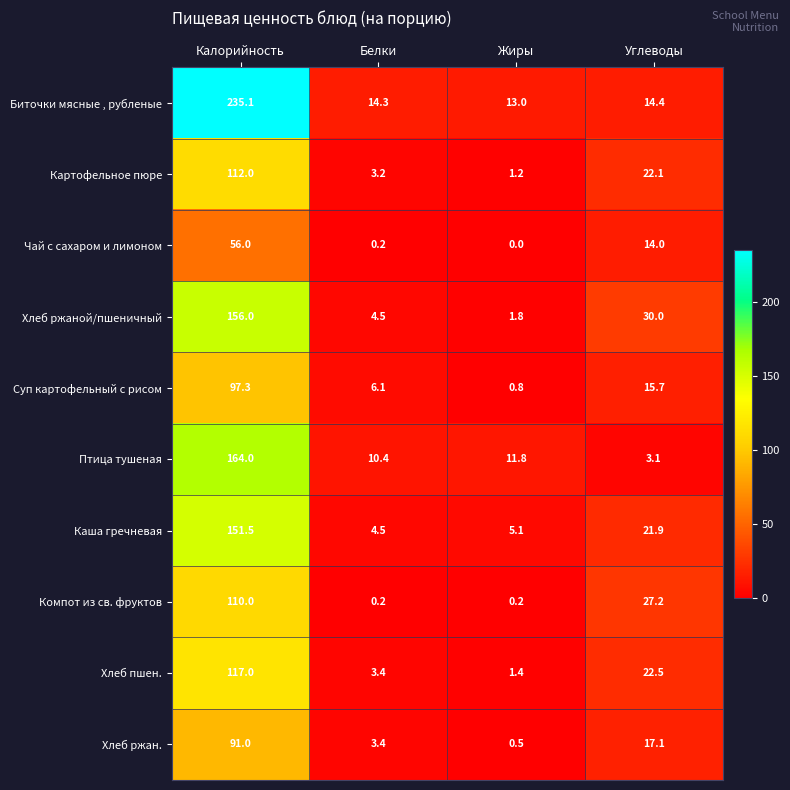

At Калорийность, list the series in order from smallest to largest.

Чай с сахаром и лимоном, Хлеб ржан., Суп картофельный с рисом, Компот из св. фруктов, Картофельное пюре, Хлеб пшен., Каша гречневая, Хлеб ржаной/пшеничный, Птица тушеная, Биточки мясные , рубленые